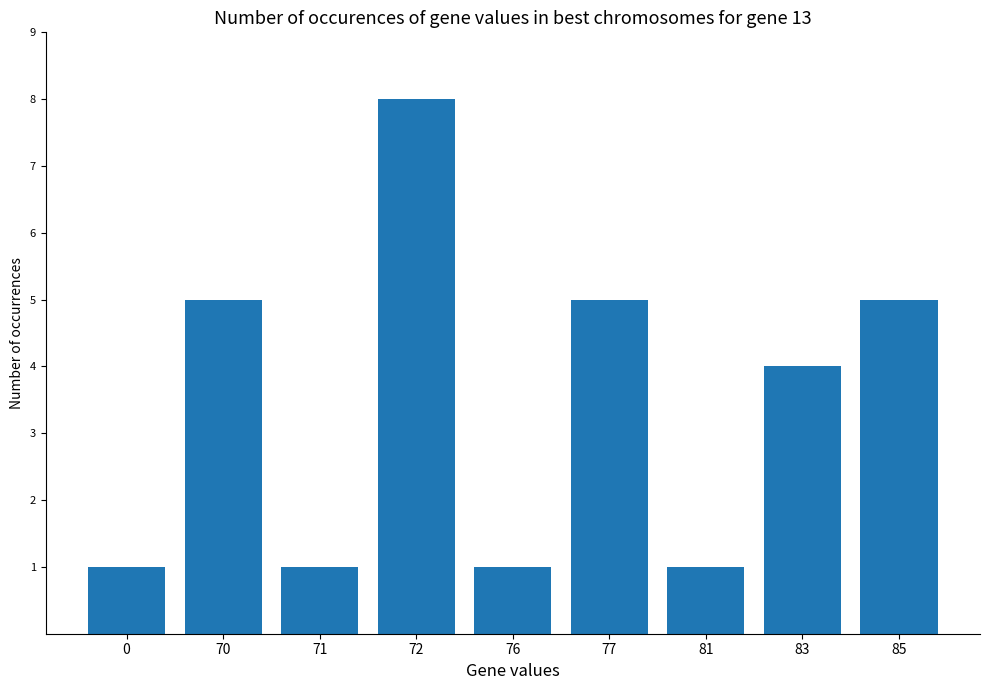

Which label corresponds to the largest value in the chart?

72